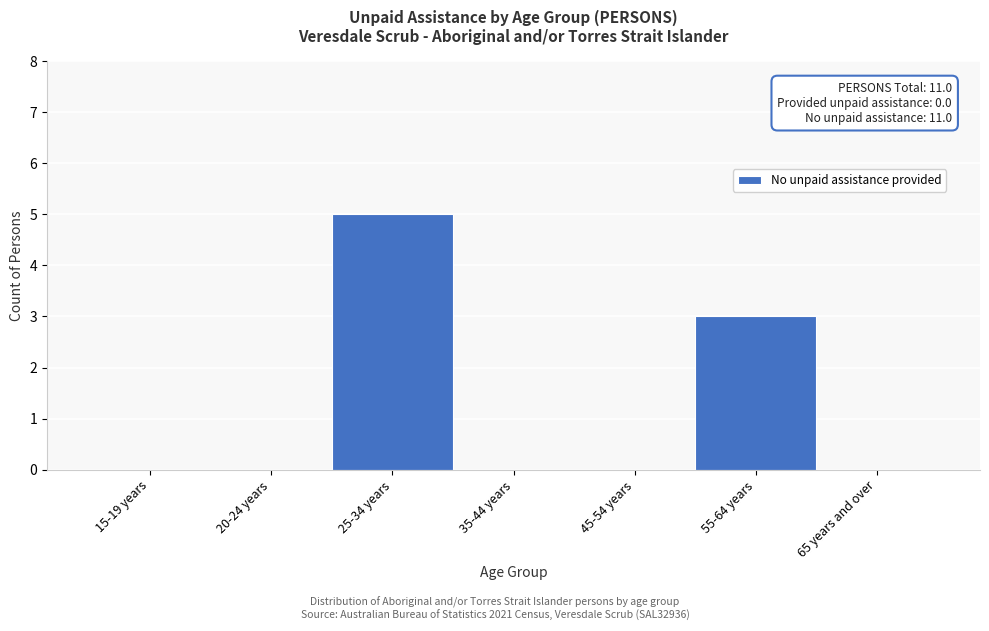

Reading left to right, transcribe all the data shown in this chart.

15-19 years=0	20-24 years=0	25-34 years=5	35-44 years=0	45-54 years=0	55-64 years=3	65 years and over=0